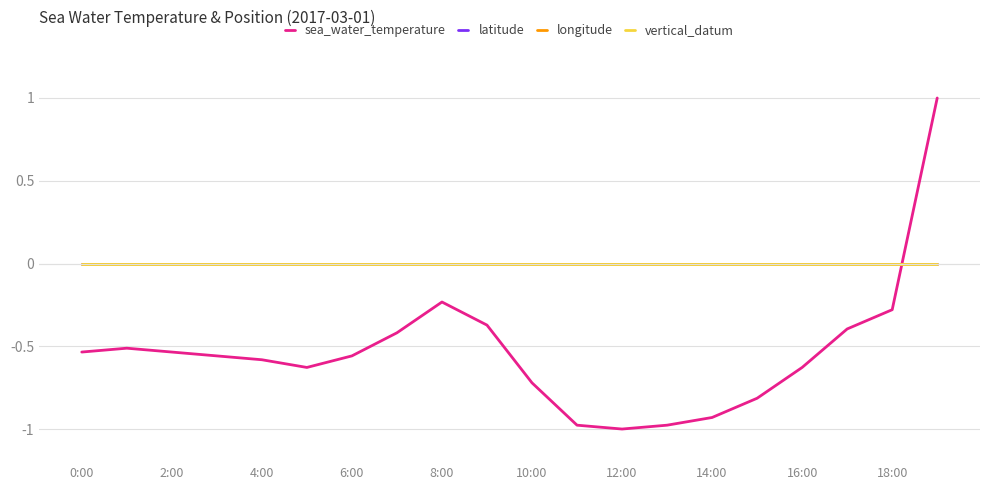

Which series has the largest range (max minus min)?

sea_water_temperature